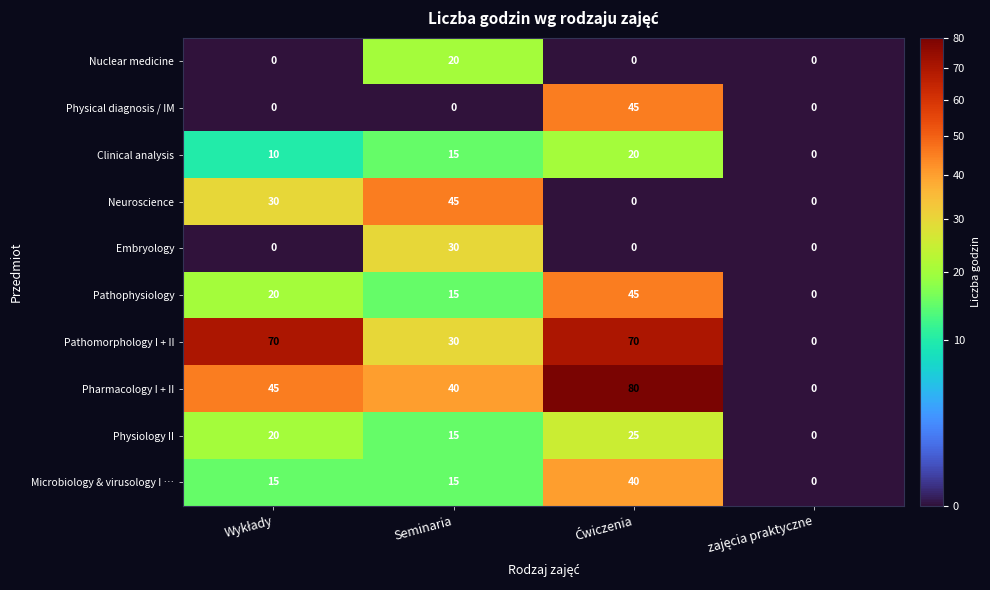

What is the maximum value shown in the chart?

80